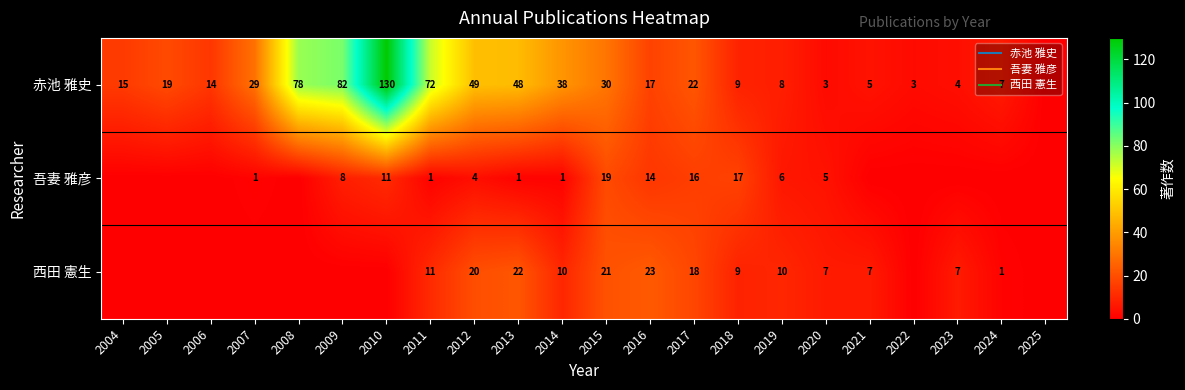

What value does the 西田 憲生 series have at 2016?

23